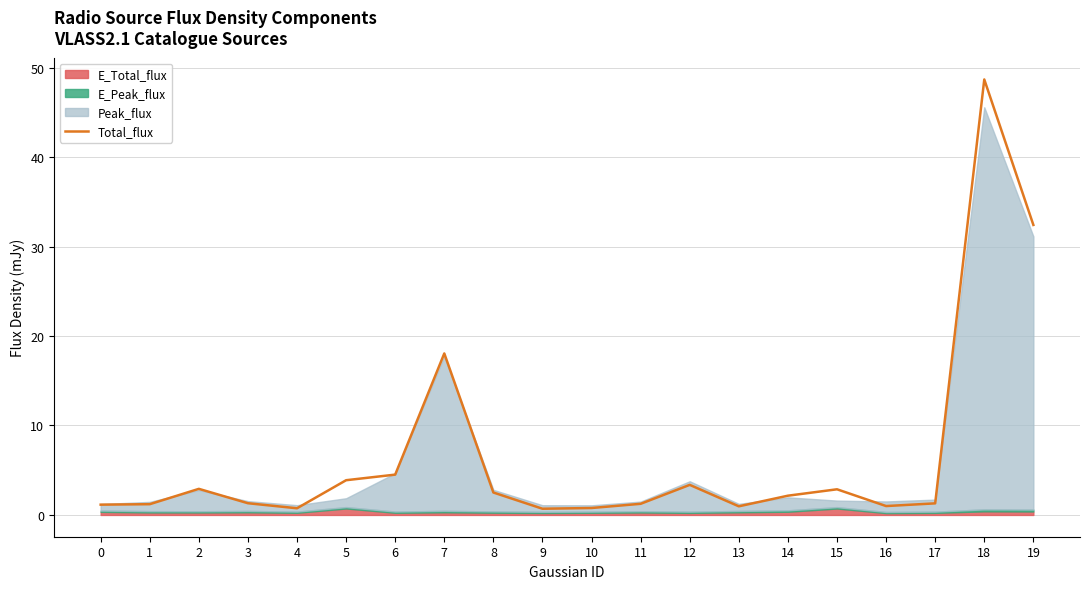

Reading right to left, extract all data points from this chart.

19=32.4	18=48.7	17=1.3	16=1.0	15=2.9	14=2.2	13=1.0	12=3.4	11=1.2	10=0.8	9=0.7	8=2.5	7=18.1	6=4.5	5=3.9	4=0.7	3=1.3	2=2.9	1=1.2	0=1.2